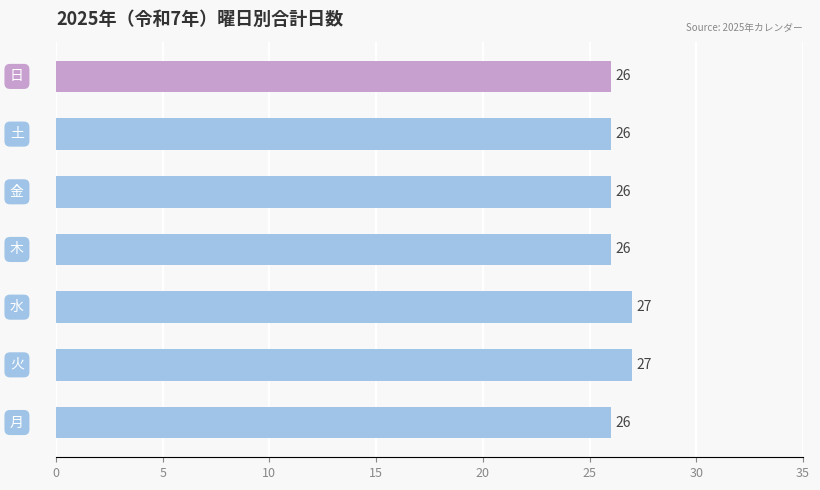

What is the average value?

26